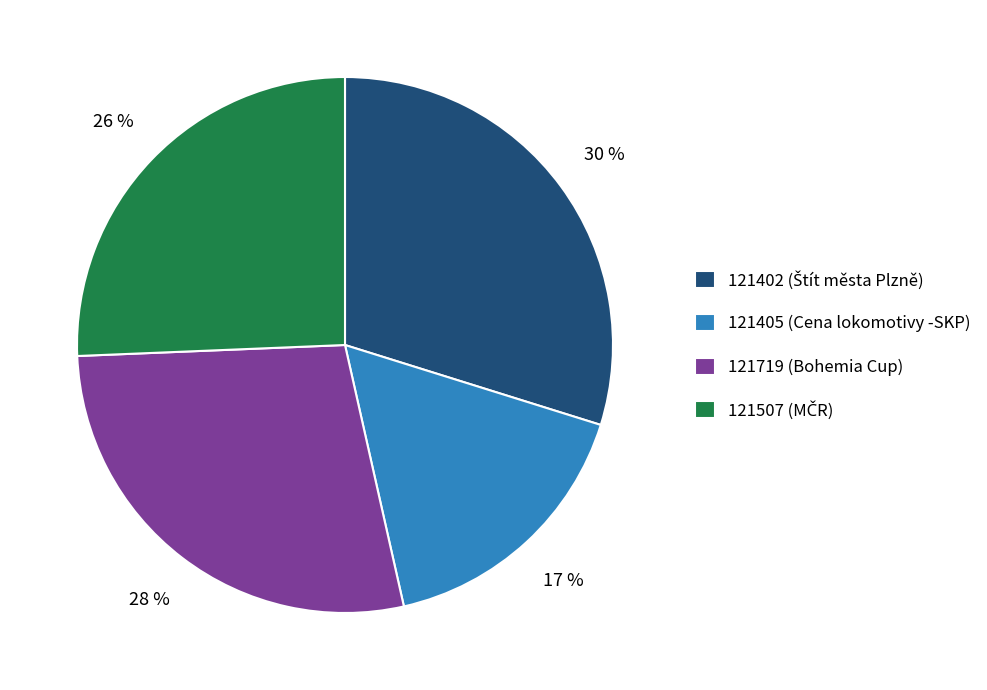

Is there a majority slice in this chart?

No